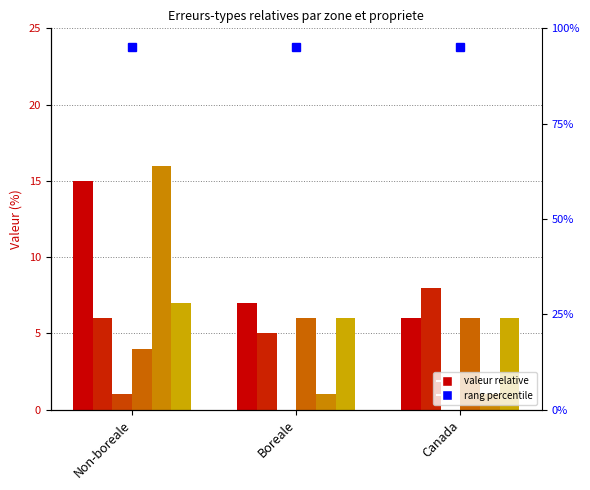

True or false: Prive has a value of 7 at Non-boreale.

True